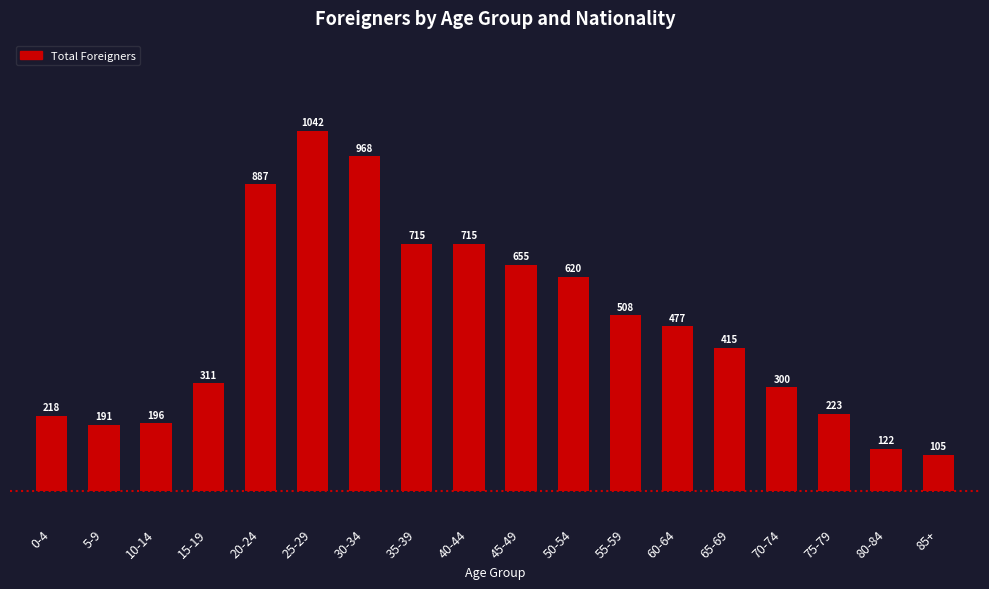

What is the change in value from 45-49 to 55-59?

-147